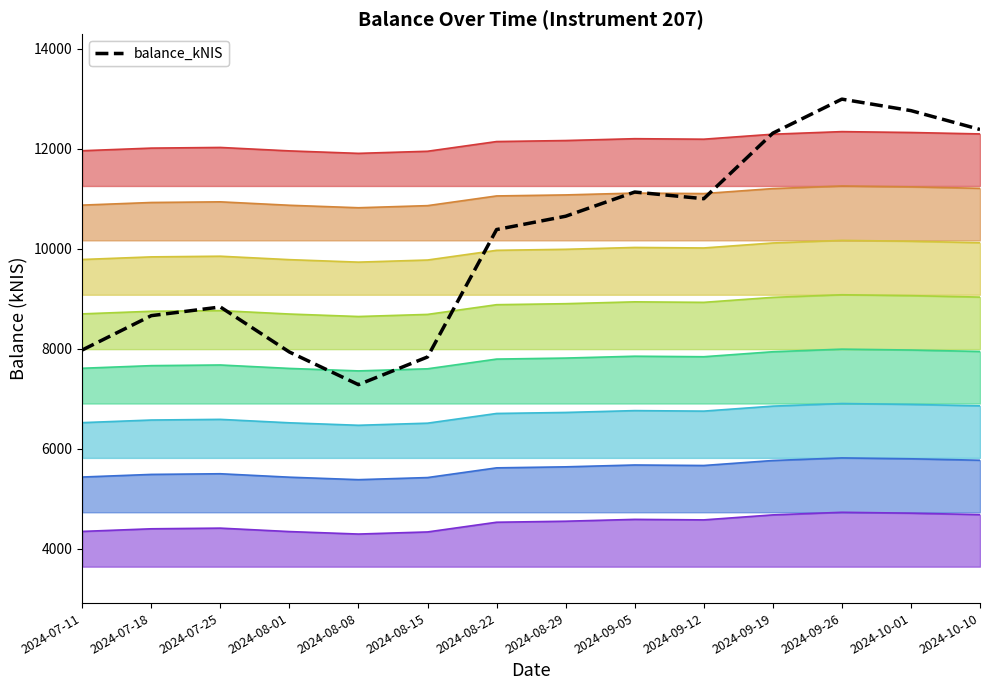

What is the difference between the maximum and minimum values?

5710.4